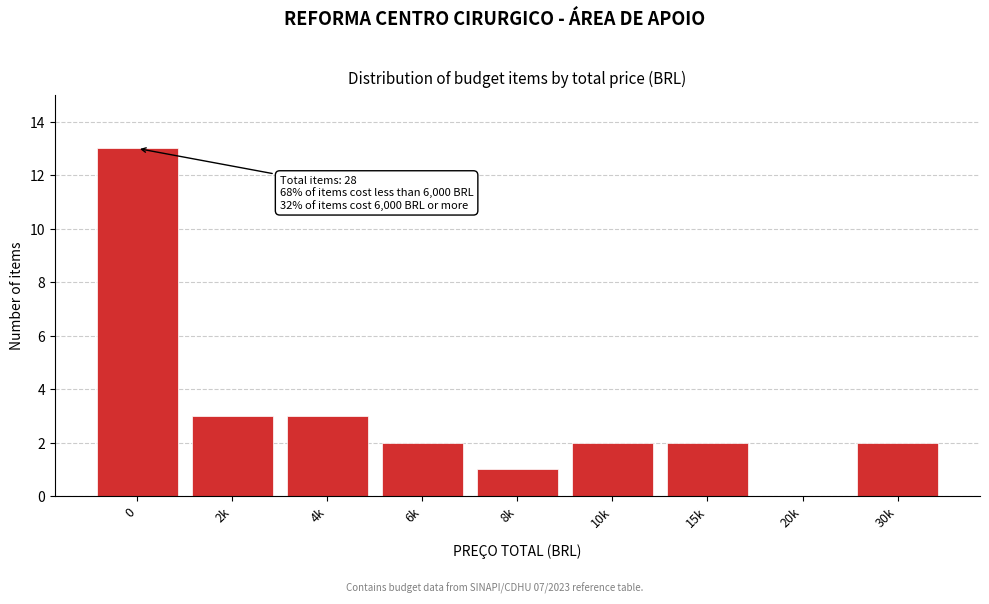

Reading right to left, transcribe all the data shown in this chart.

30k=2	20k=0	15k=2	10k=2	8k=1	6k=2	4k=3	2k=3	0=13